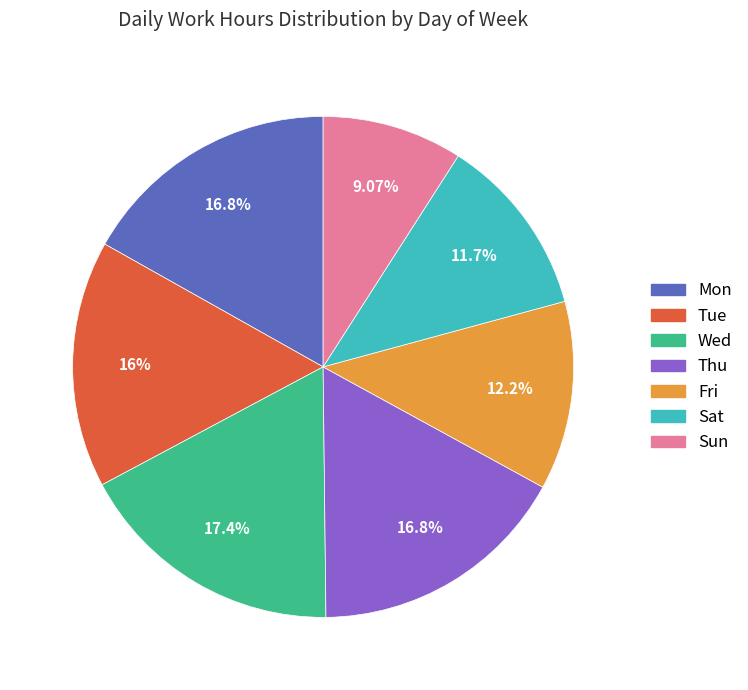

Combined, do Wed and Tue account for over 50%?

No